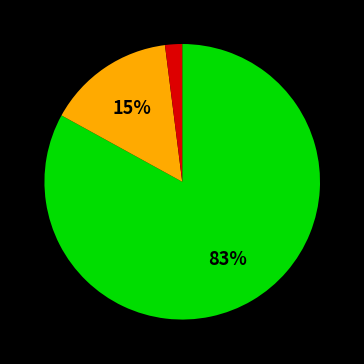

Does any single category account for the majority?

Yes